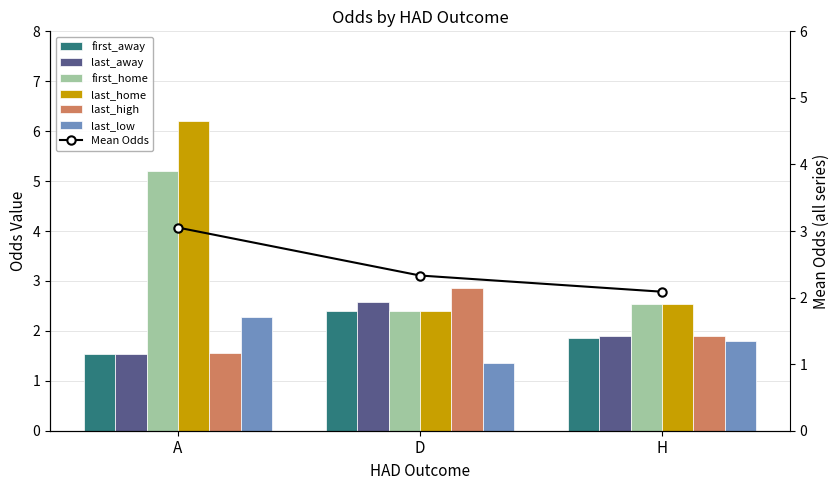

Reading left to right, what are all the values shown in this chart?

first_away: 1.5	2.4	1.9
last_away: 1.5	2.6	1.9
first_home: 5.2	2.4	2.5
last_home: 6.2	2.4	2.5
last_high: 1.6	2.9	1.9
last_low: 2.3	1.4	1.8